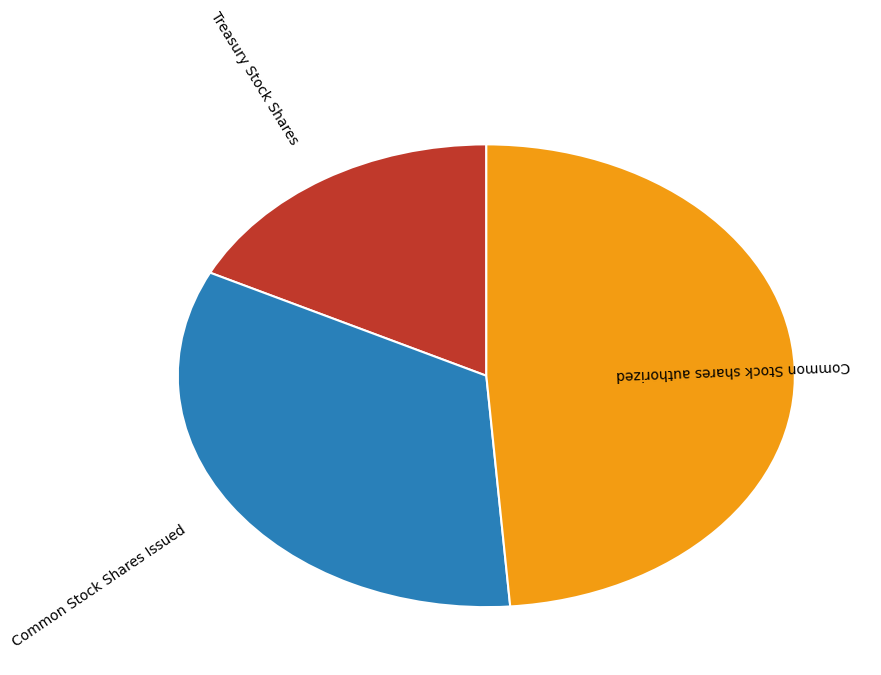

Does any single category account for the majority?

No